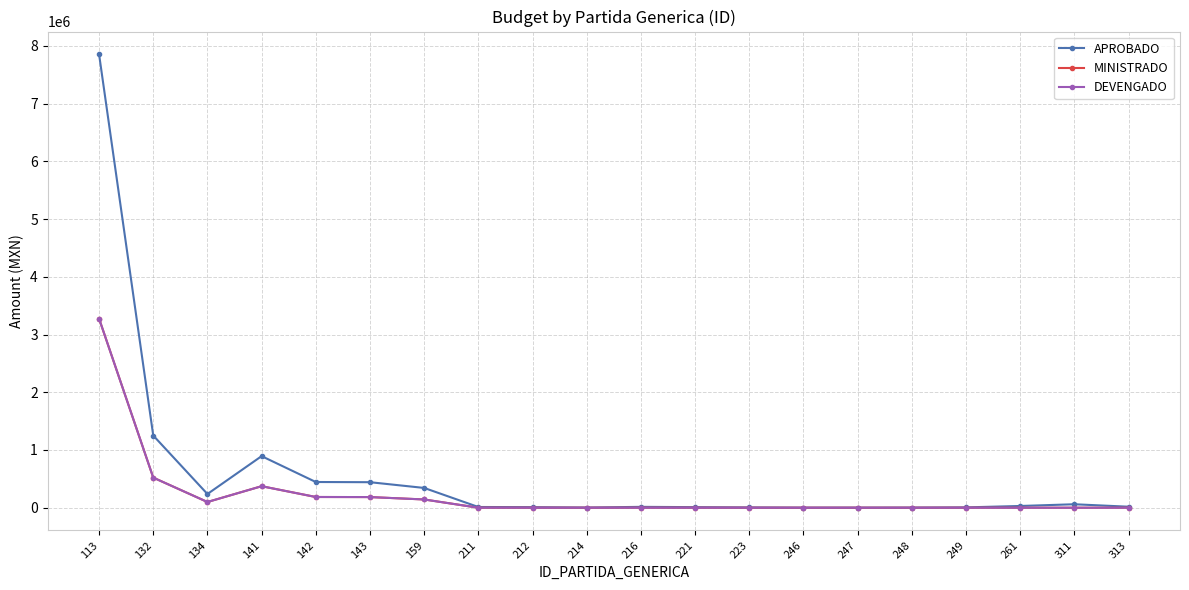

Where does the APROBADO series first go above 17400?

113